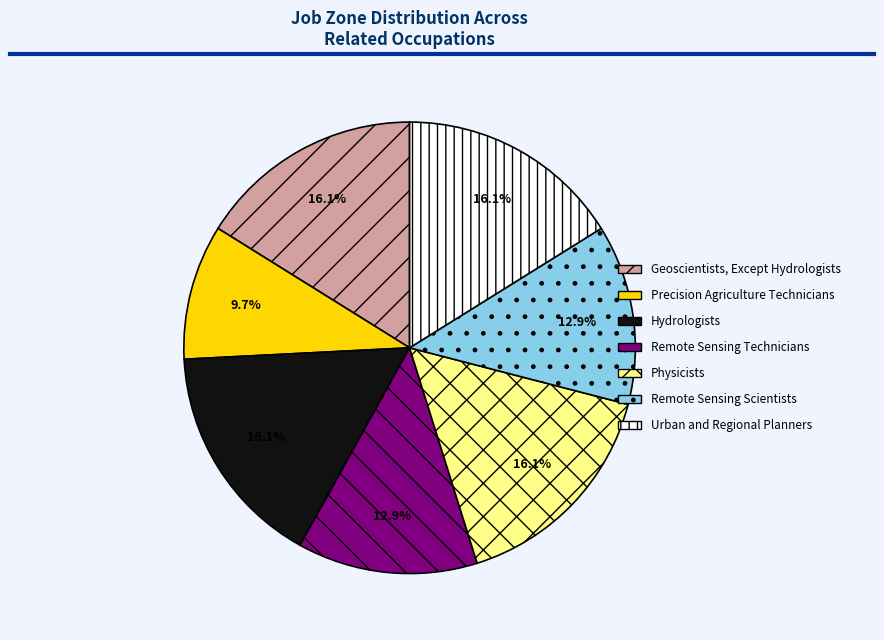

To the nearest percent, what is the difference between the Hydrologists and Precision Agriculture Technicians slice percentages?

6%